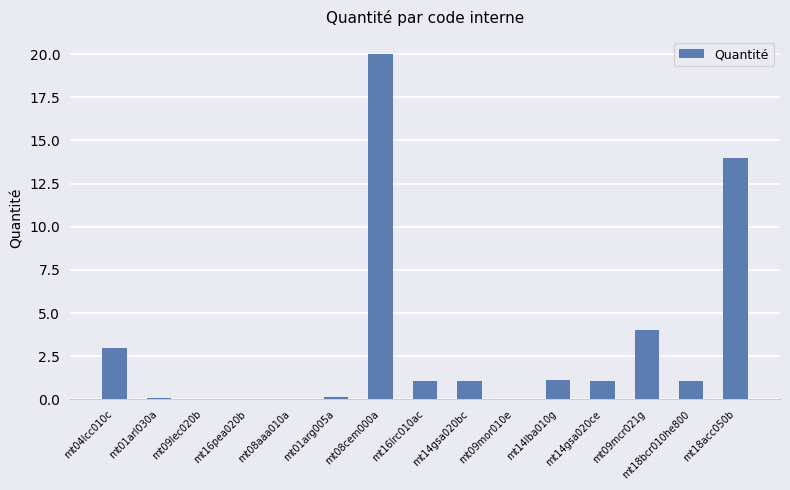

What is the maximum value shown in the chart?

20.0